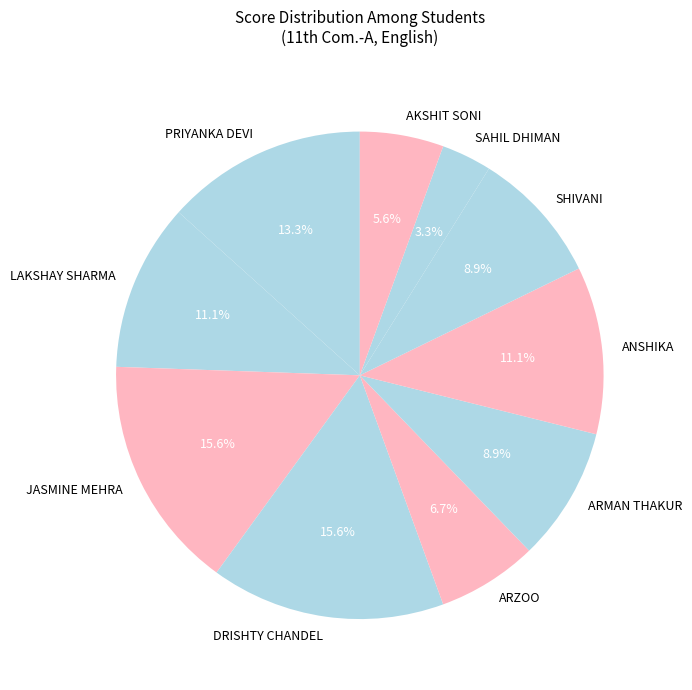

What is the smallest slice in the pie chart?

SAHIL DHIMAN